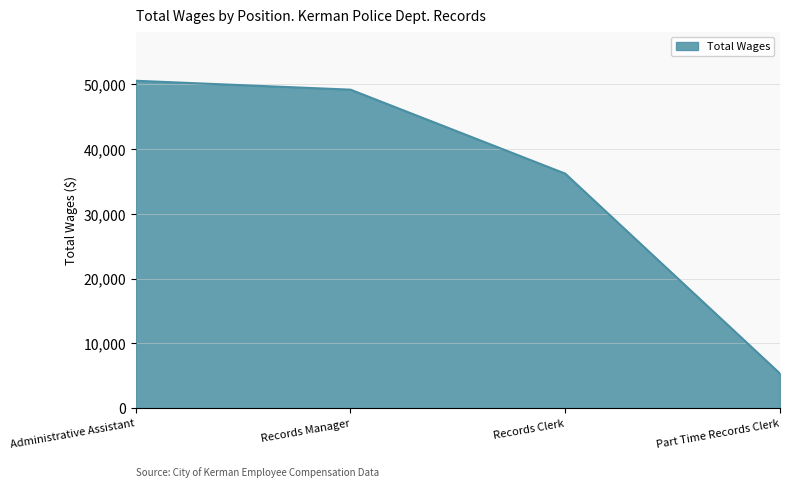

Read the value at Records Manager, to the nearest 10.

49200